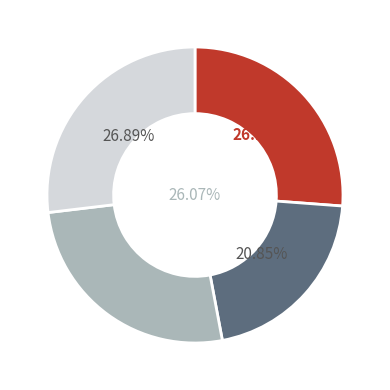

Does żarski represent more than half of the total?

No